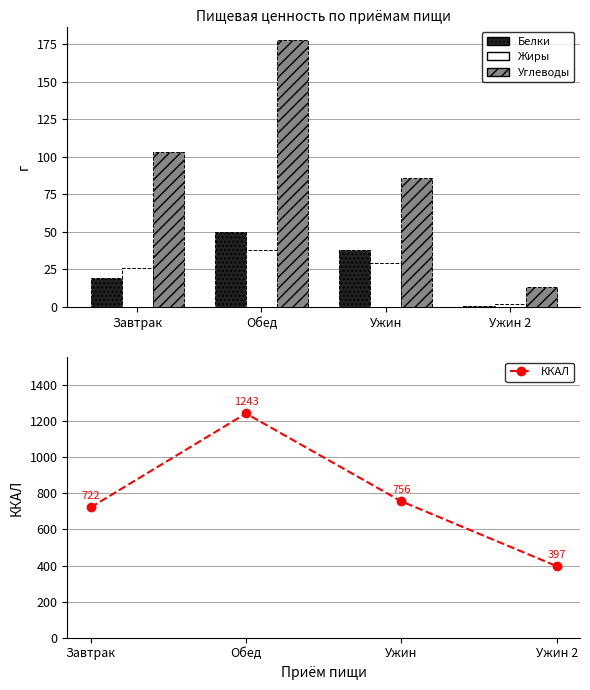

At which category does the chart reach its peak across all series?

Обед